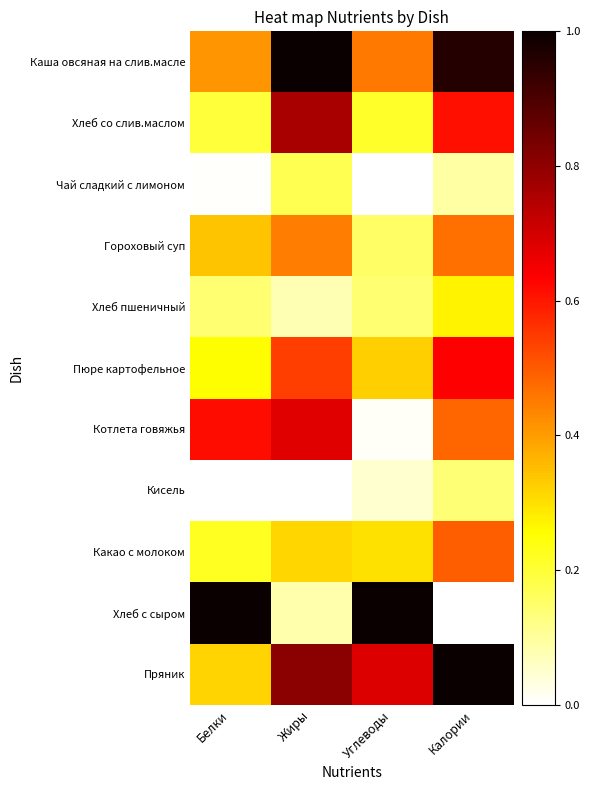

Reading left to right, list all the values displayed in this chart.

Каша овсяная на слив.масле: Белки=0.4	Жиры=1.0	Углеводы=0.5	Калории=1.0
Хлеб со слив.маслом: Белки=0.2	Жиры=0.8	Углеводы=0.2	Калории=0.6
Чай сладкий с лимоном: Белки=0.0	Жиры=0.2	Углеводы=0.0	Калории=0.1
Гороховый суп: Белки=0.3	Жиры=0.4	Углеводы=0.2	Калории=0.5
Хлеб пшеничный: Белки=0.1	Жиры=0.1	Углеводы=0.1	Калории=0.3
Пюре картофельное: Белки=0.3	Жиры=0.5	Углеводы=0.3	Калории=0.6
Котлета говяжья: Белки=0.6	Жиры=0.7	Углеводы=0.0	Калории=0.5
Кисель: Белки=0.0	Жиры=0.0	Углеводы=0.0	Калории=0.1
Какао с молоком: Белки=0.2	Жиры=0.3	Углеводы=0.3	Калории=0.5
Хлеб с сыром: Белки=1.0	Жиры=0.1	Углеводы=1.0	Калории=0.0
Пряник: Белки=0.3	Жиры=0.8	Углеводы=0.7	Калории=1.0